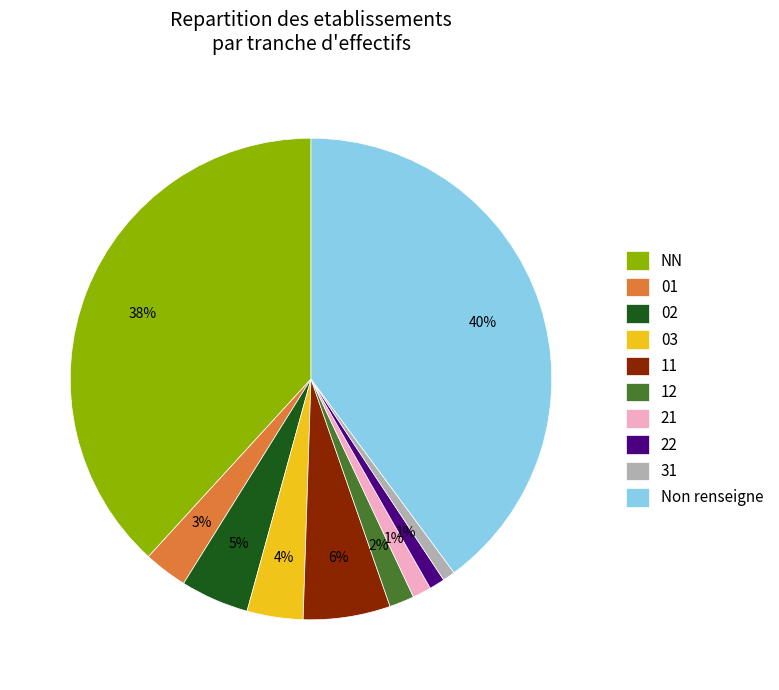

To the nearest percent, what portion does 31 represent?

1%